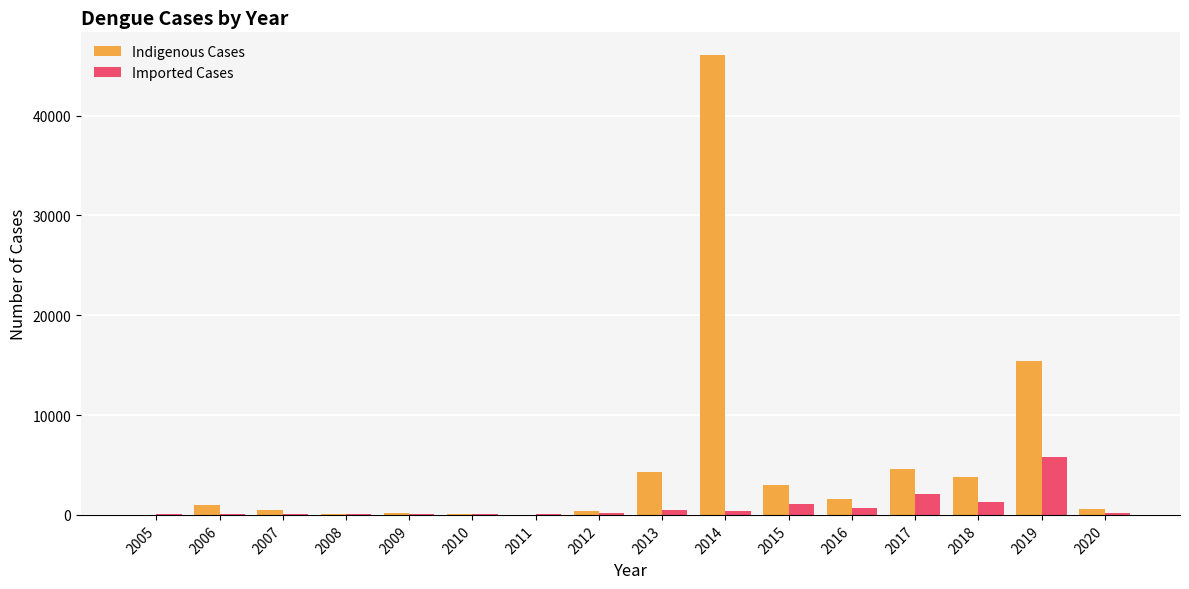

How many groups of bars are there?

16